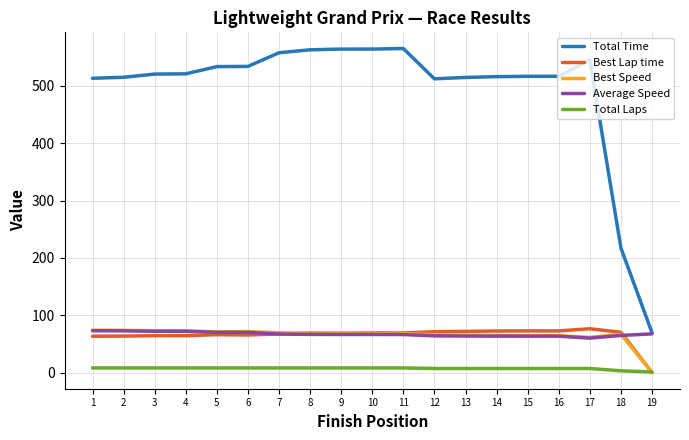

After their last crossing, which series has the higher values: Best Speed or Total Laps?

Total Laps